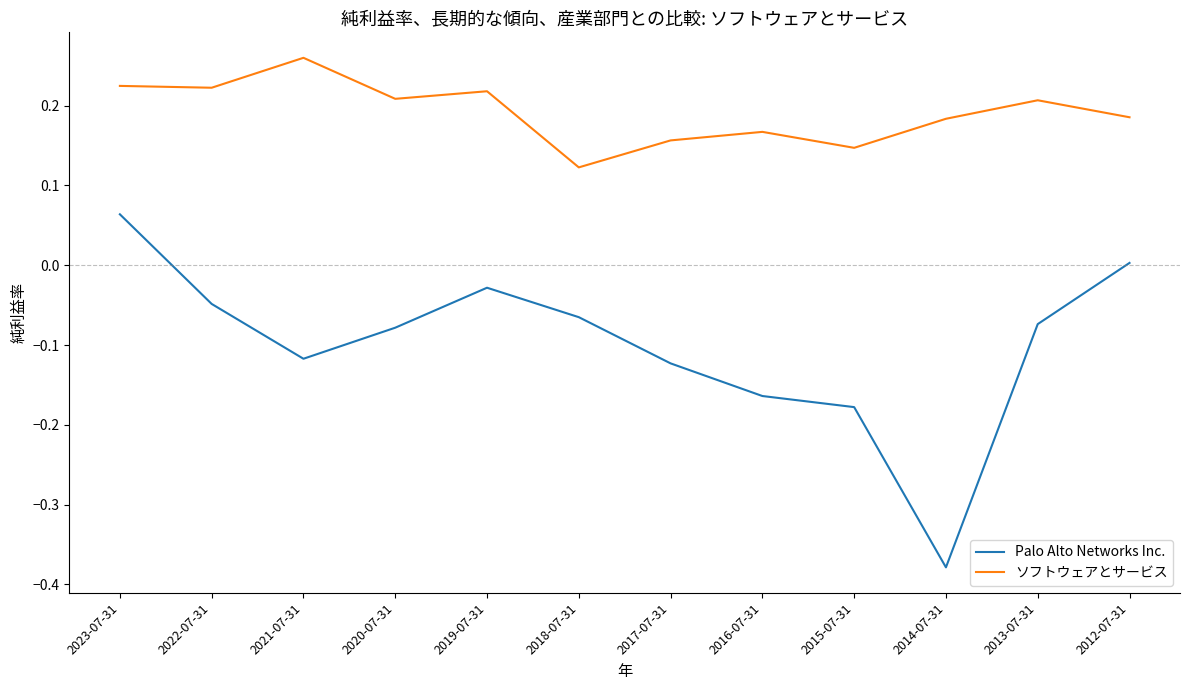

Which series has the largest range (max minus min)?

Palo Alto Networks Inc.